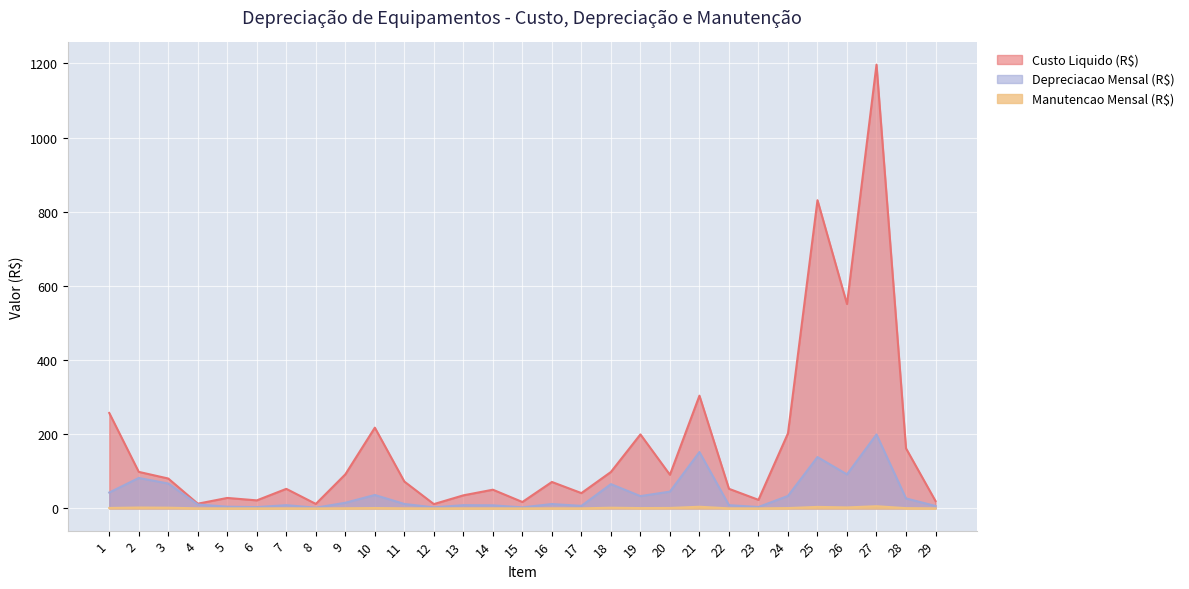

Between 16 and 24, which is larger?

24